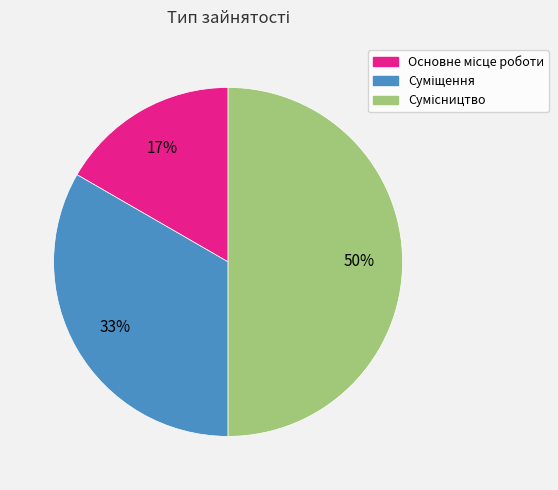

To the nearest percent, what is the average slice percentage?

33%